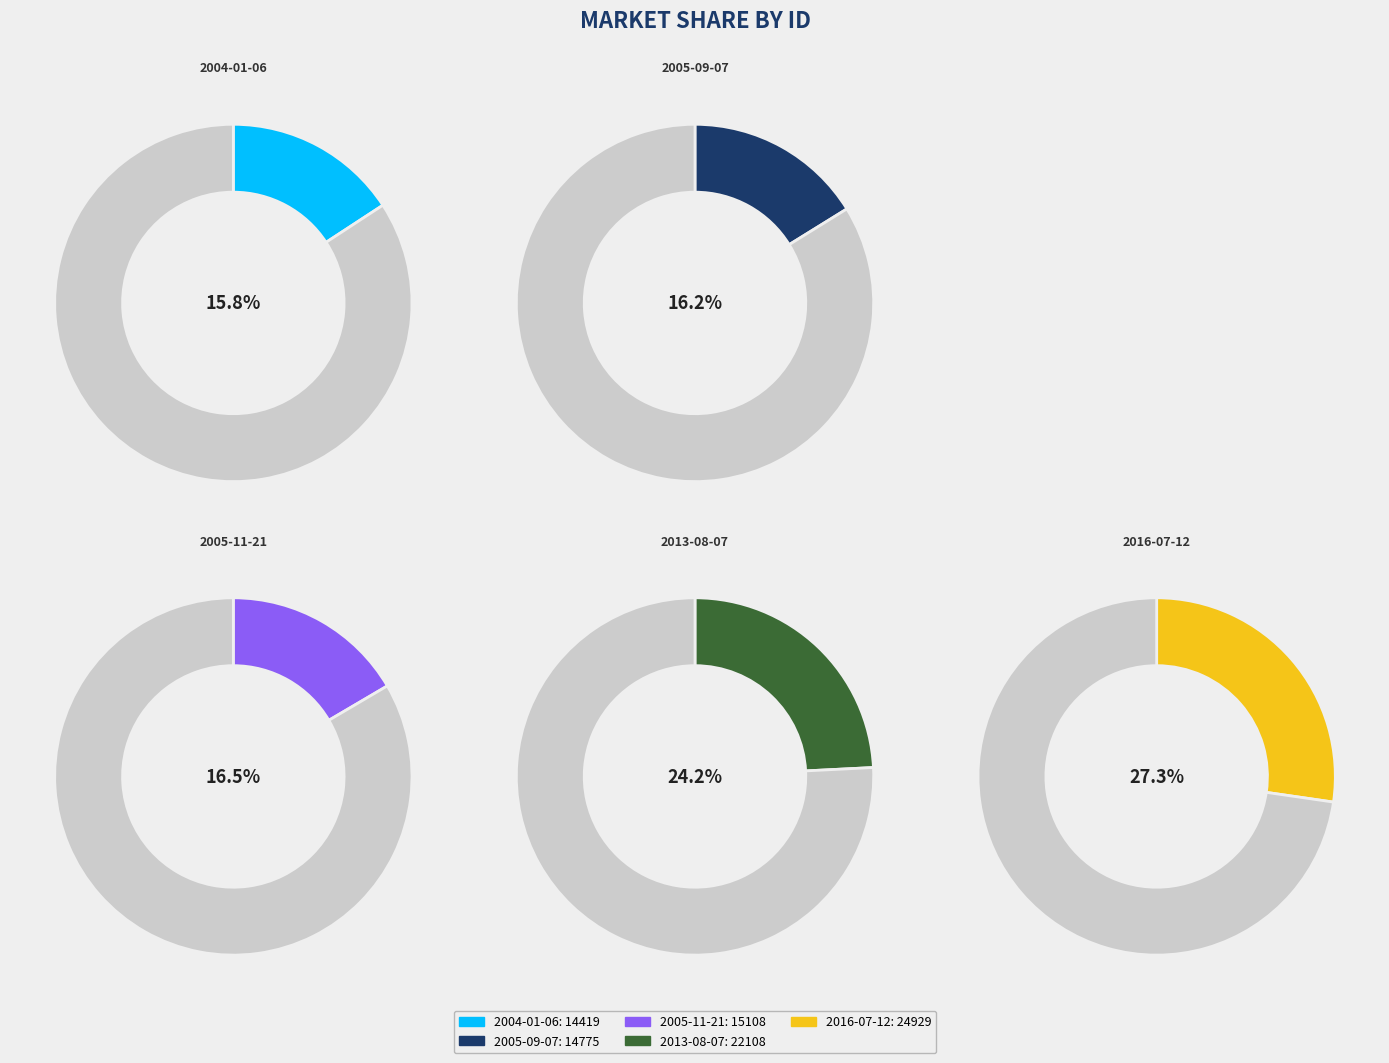

How many segments does this pie chart have?

5